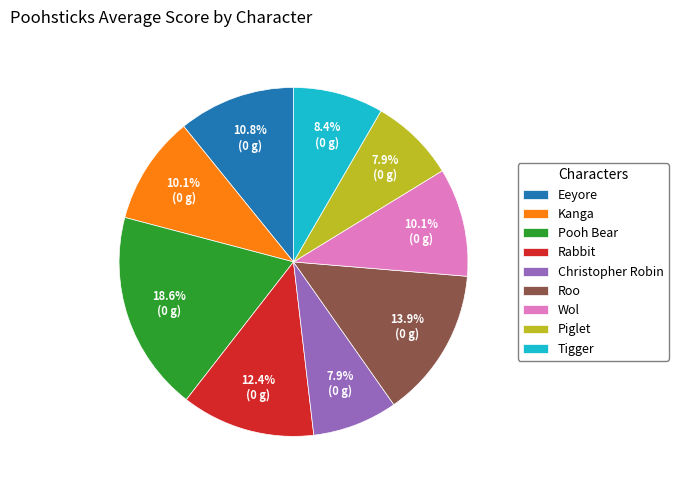

What percentage is the Christopher Robin slice, to the nearest percent?

8%